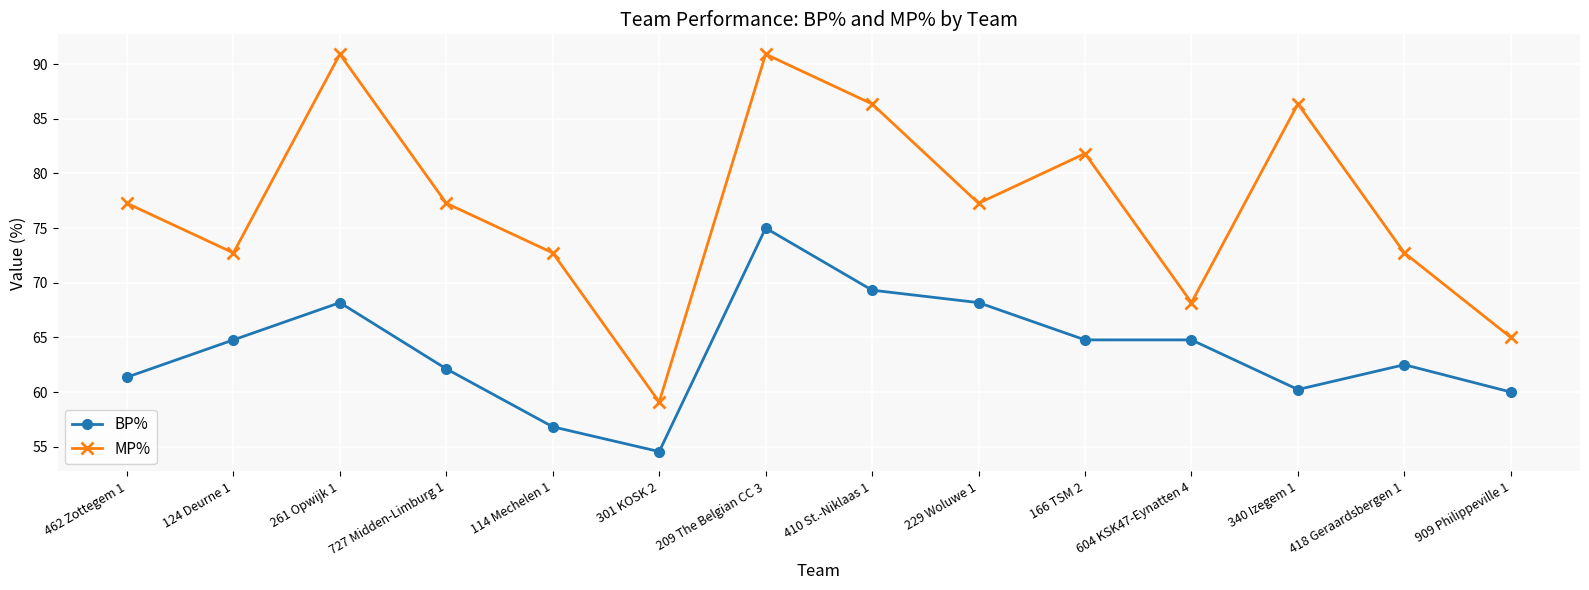

At which category does BP% reach its first local valley?

301 KOSK 2